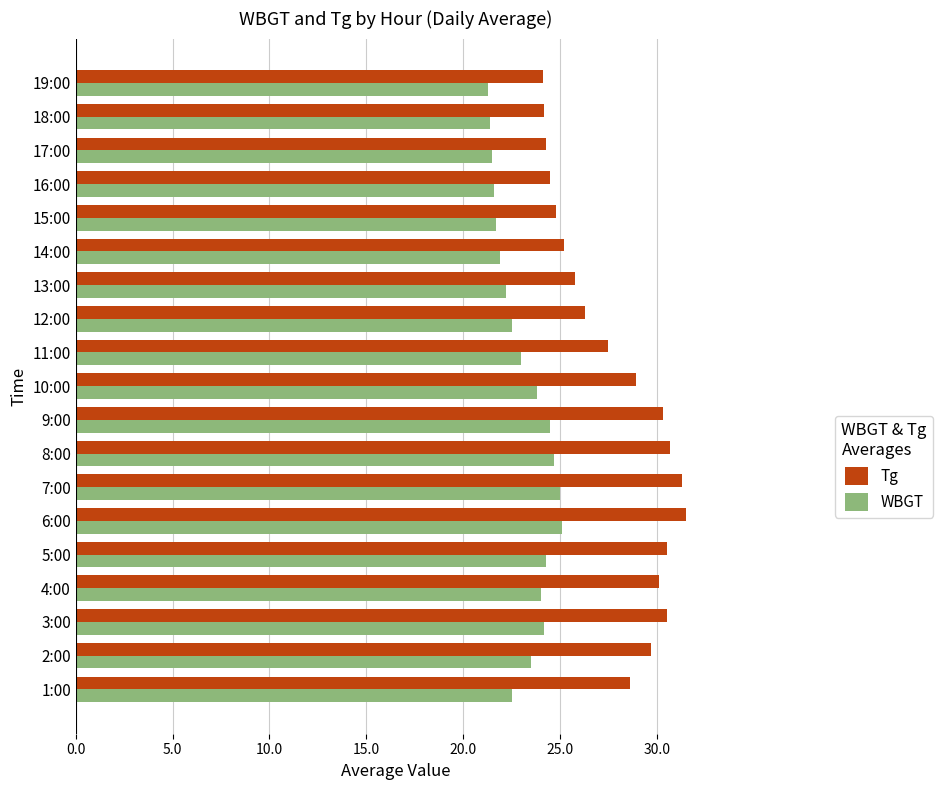

How many series are shown in this chart?

2